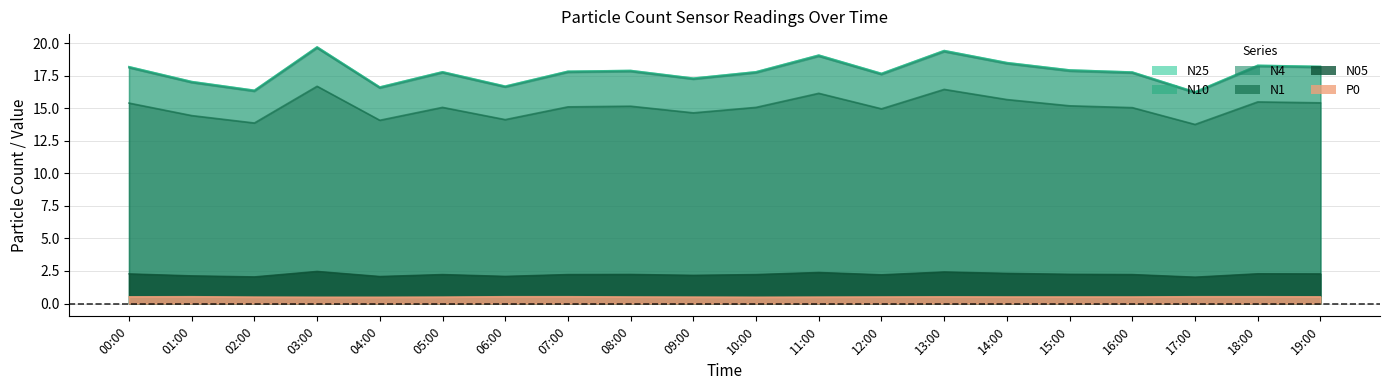

Count the number of data series in this chart.

6